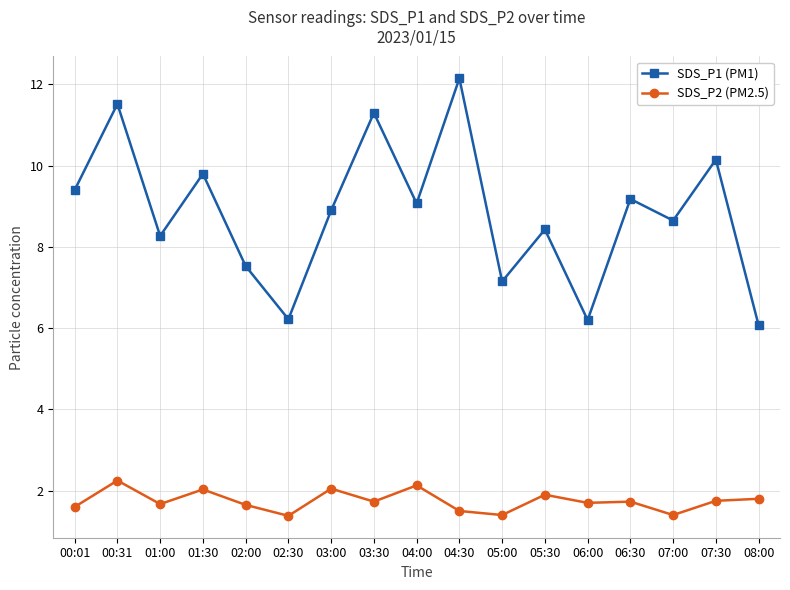

True or false: SDS_P1 (PM1) has more than 2 points higher than both neighbors.

True